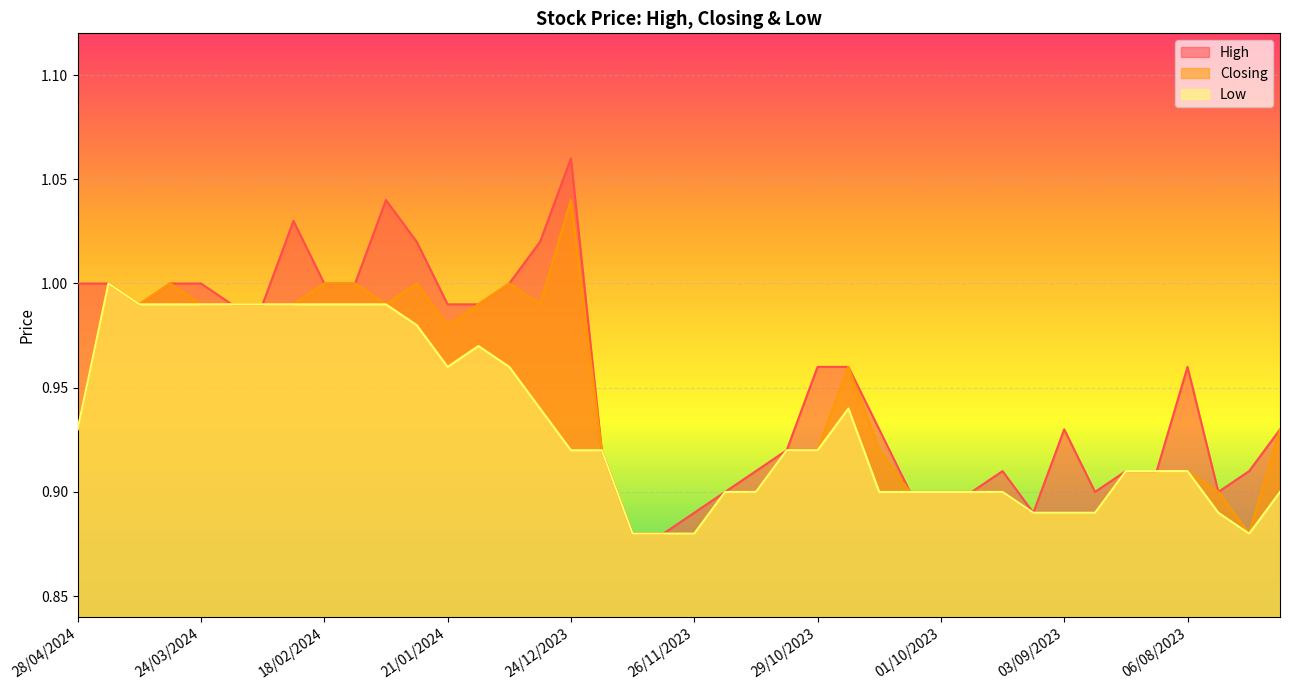

At how many categories does at least one series exceed 1?

5